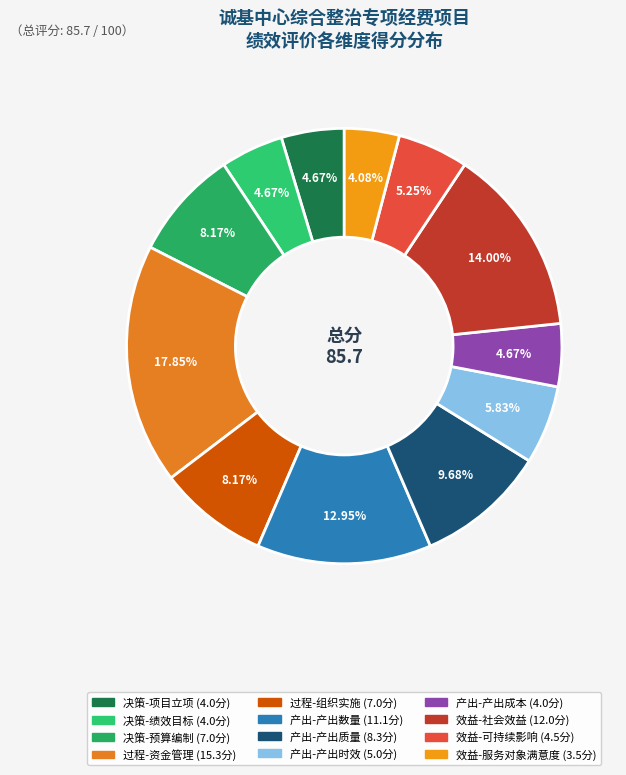

To the nearest percent, what percentage of the pie is 过程-组织实施?

8%